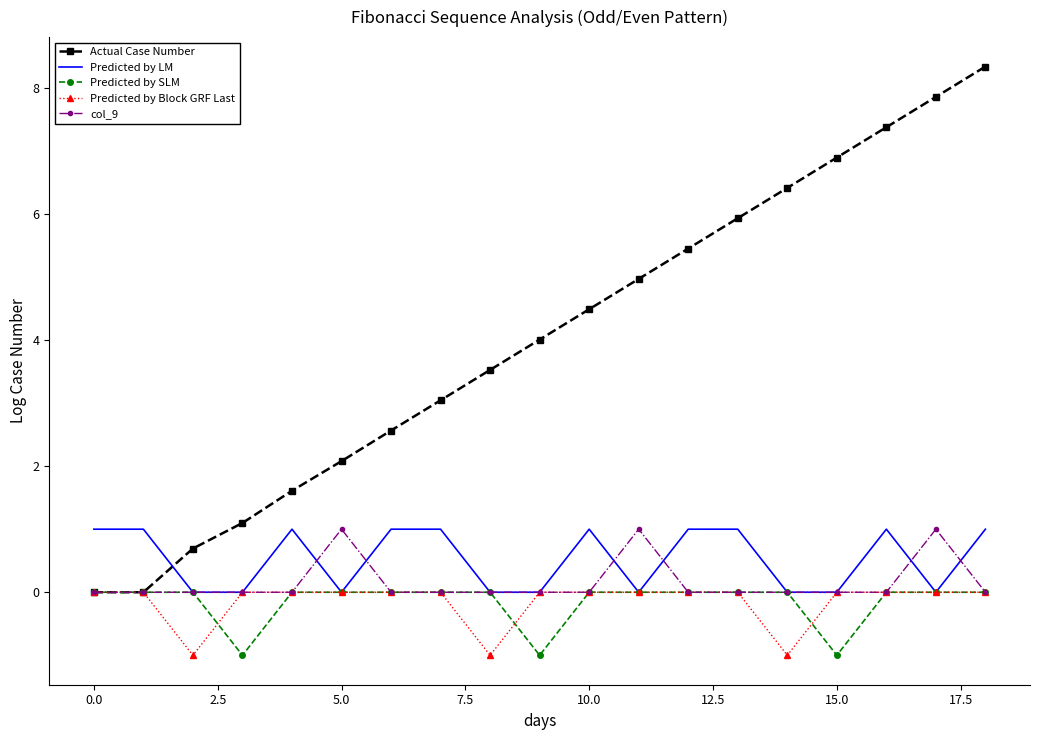

Which series has the largest range (max minus min)?

Actual Case Number